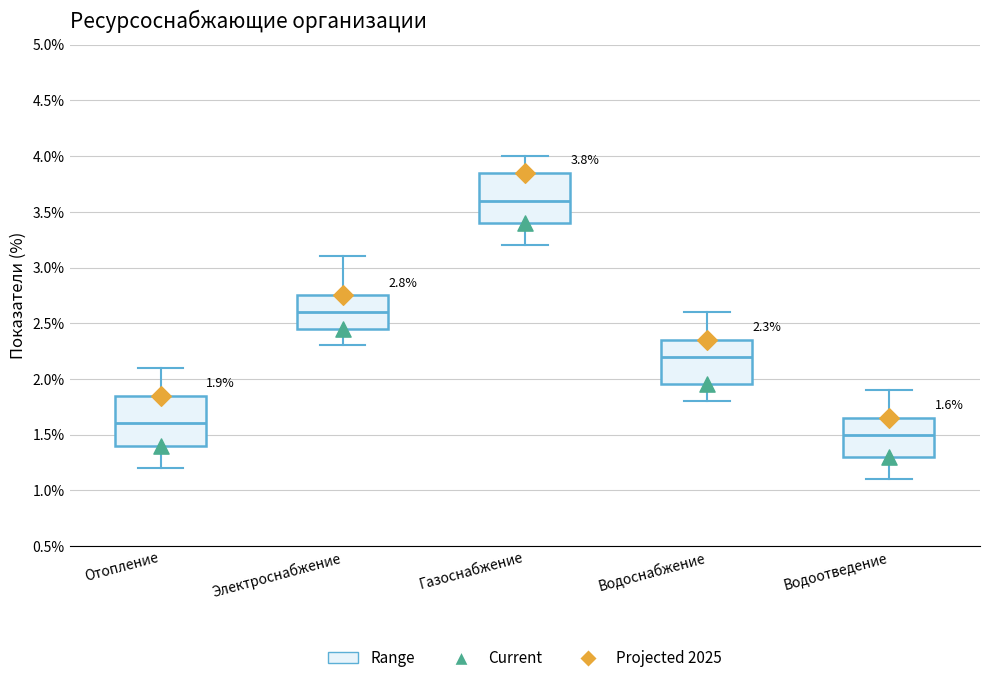

Which box has the lowest median line?

Водоотведение